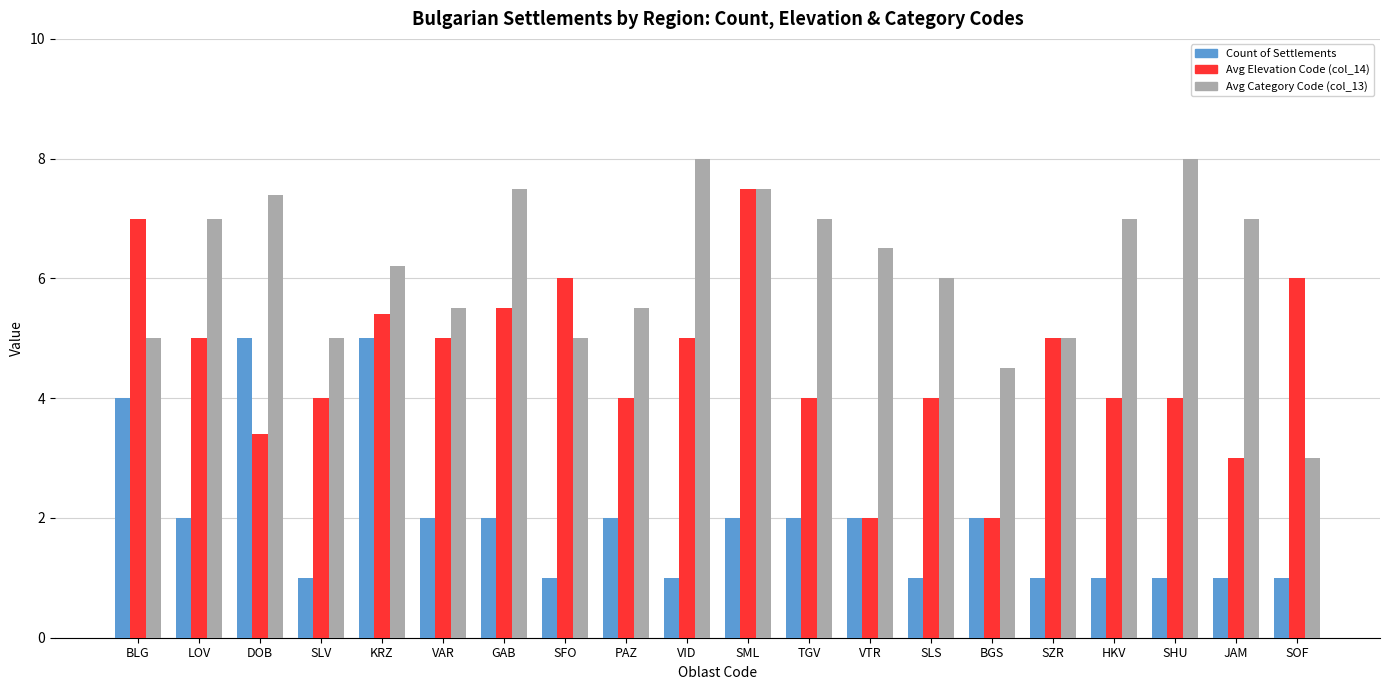

What is the minimum value shown in the chart?

1.0